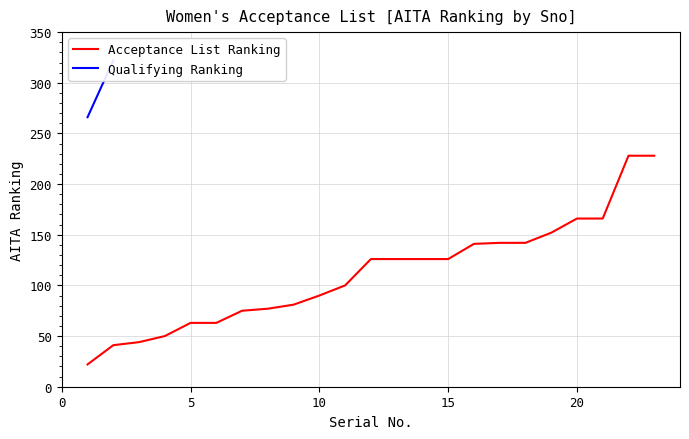

How many data points are above 126?

8